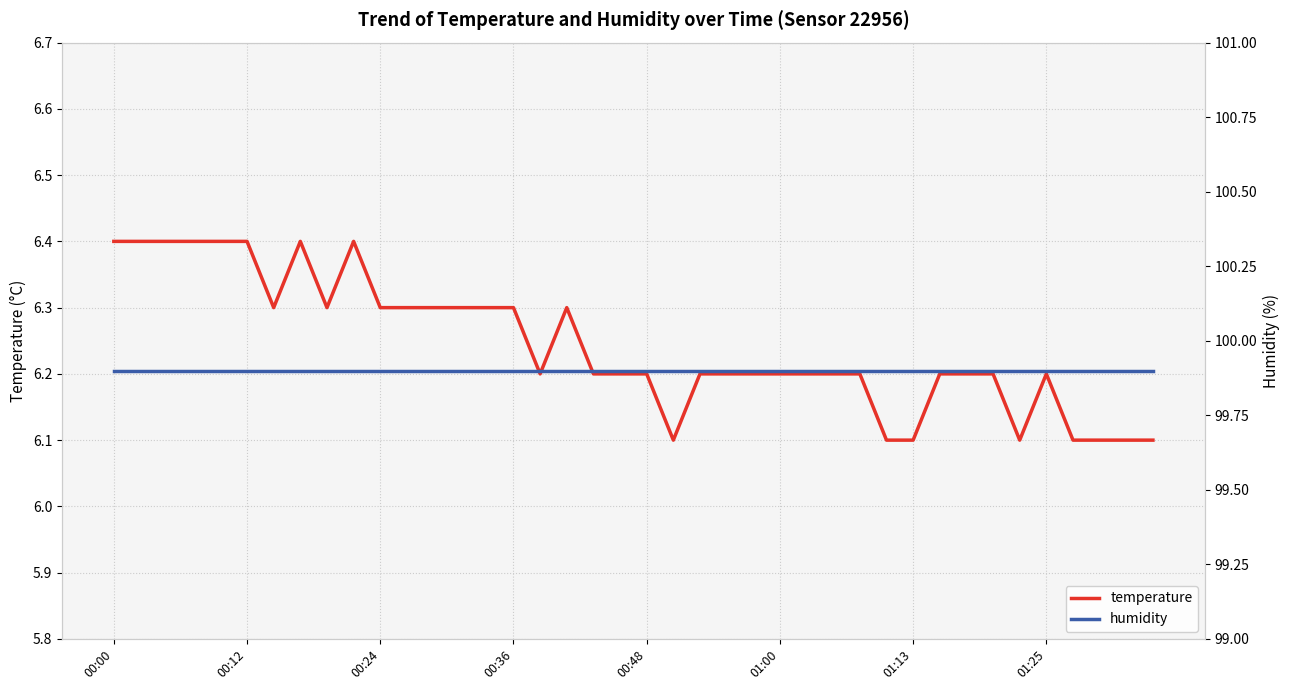

At how many categories does at least one series exceed 13?

40